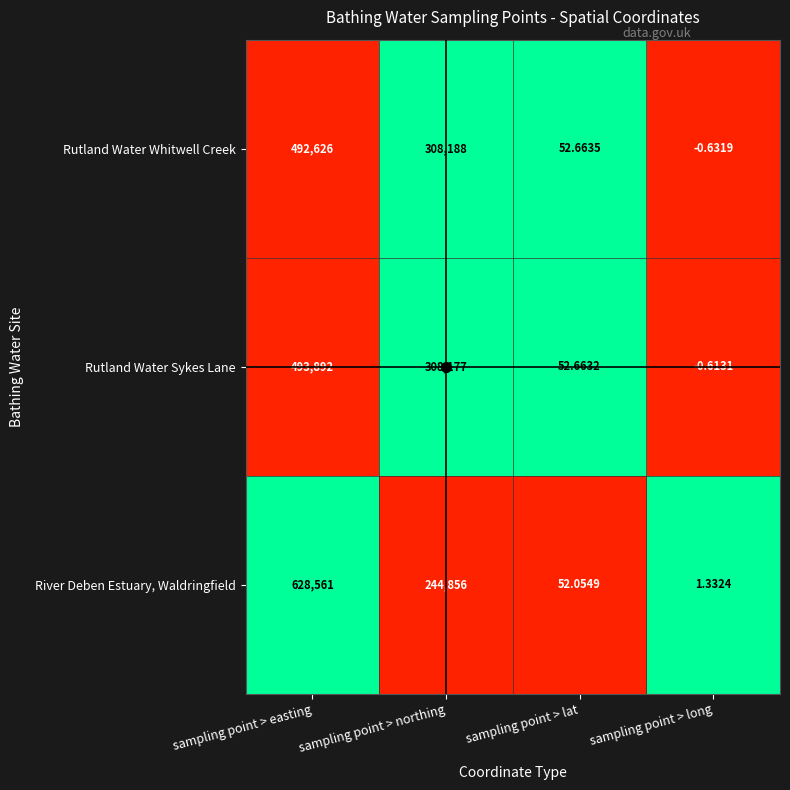

Count the number of data series in this chart.

3